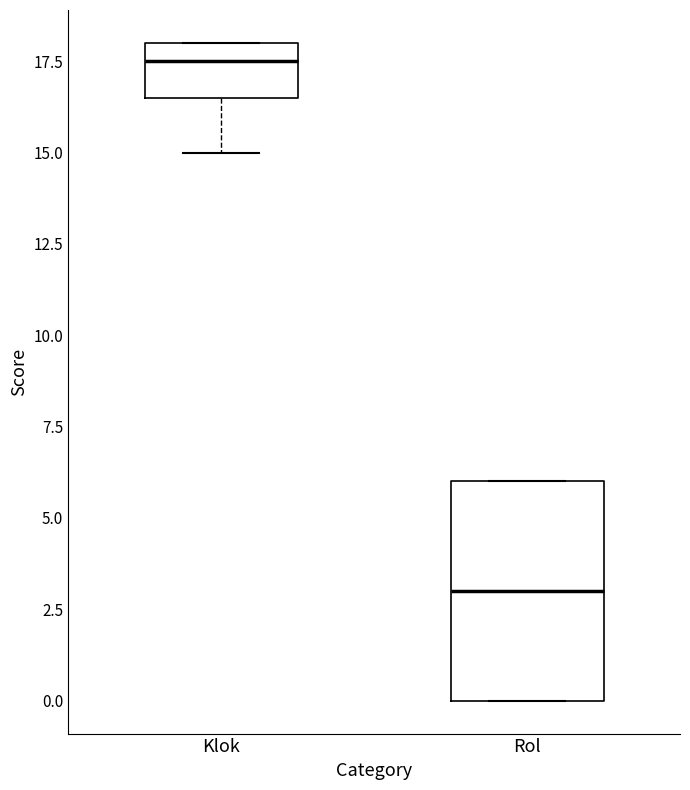

Where is the lower edge of the box for Klok on the y-axis? The values are not printed on the chart, so give them approximately, as read against the axis.

16.5